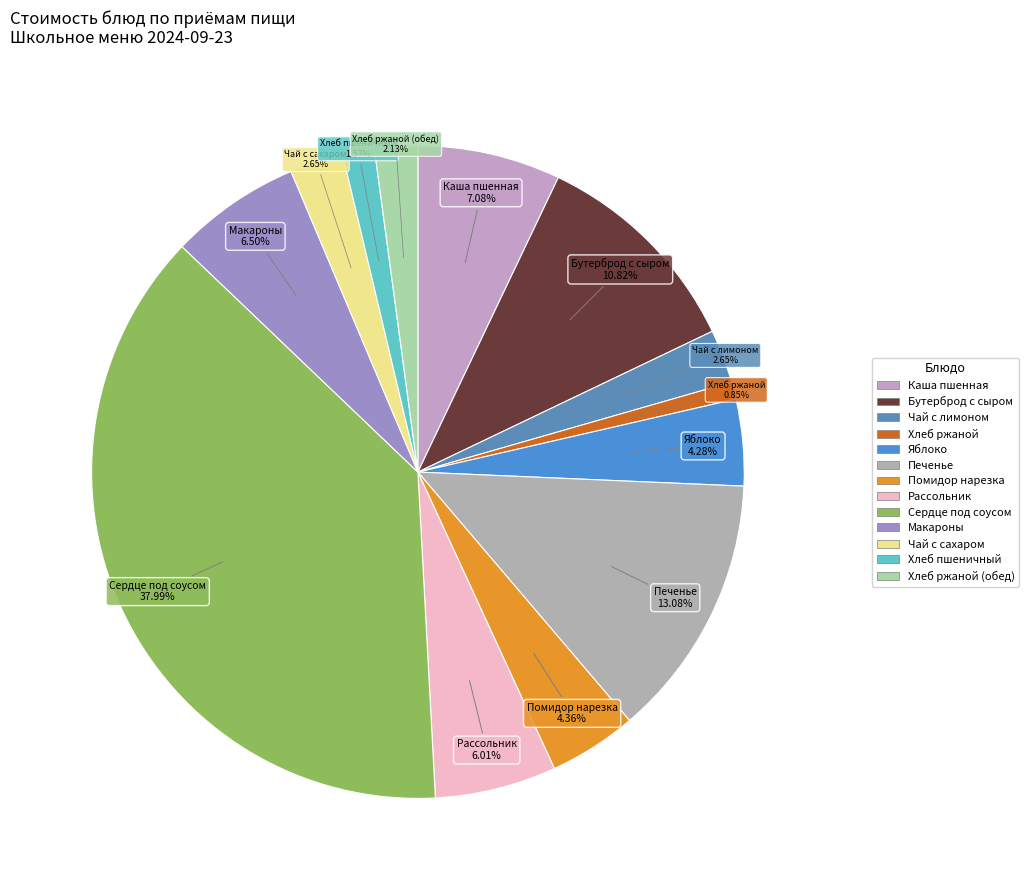

Count the number of slices in the pie.

13